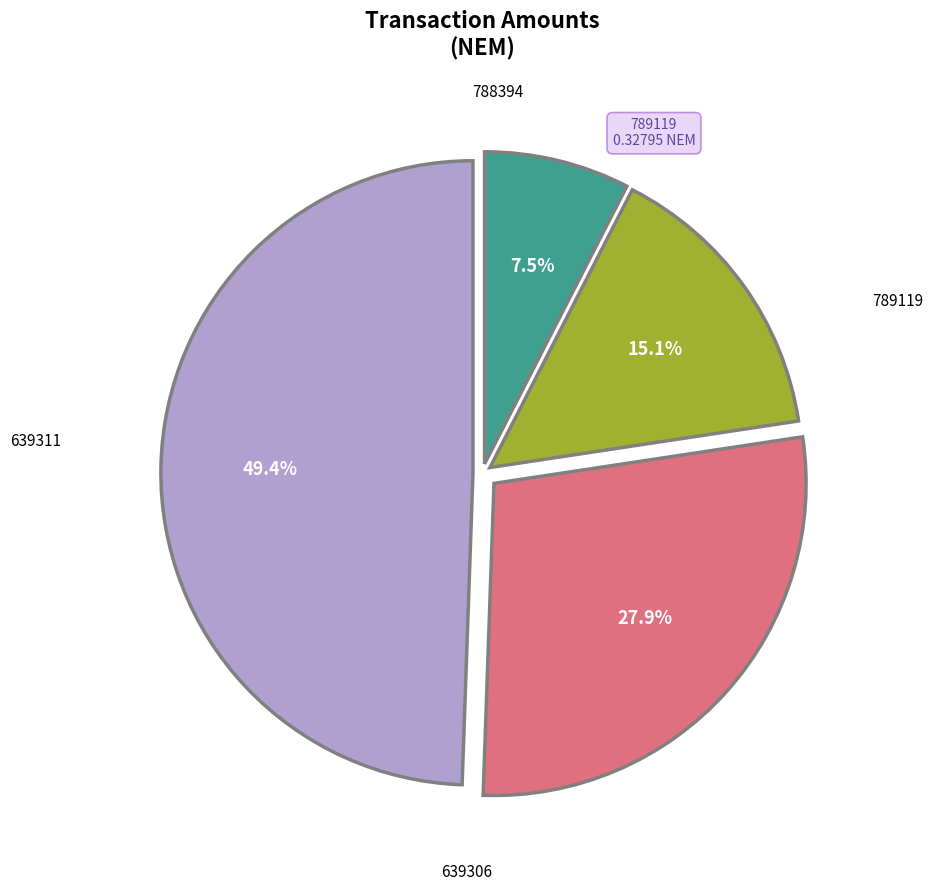

Is there a majority slice in this chart?

No